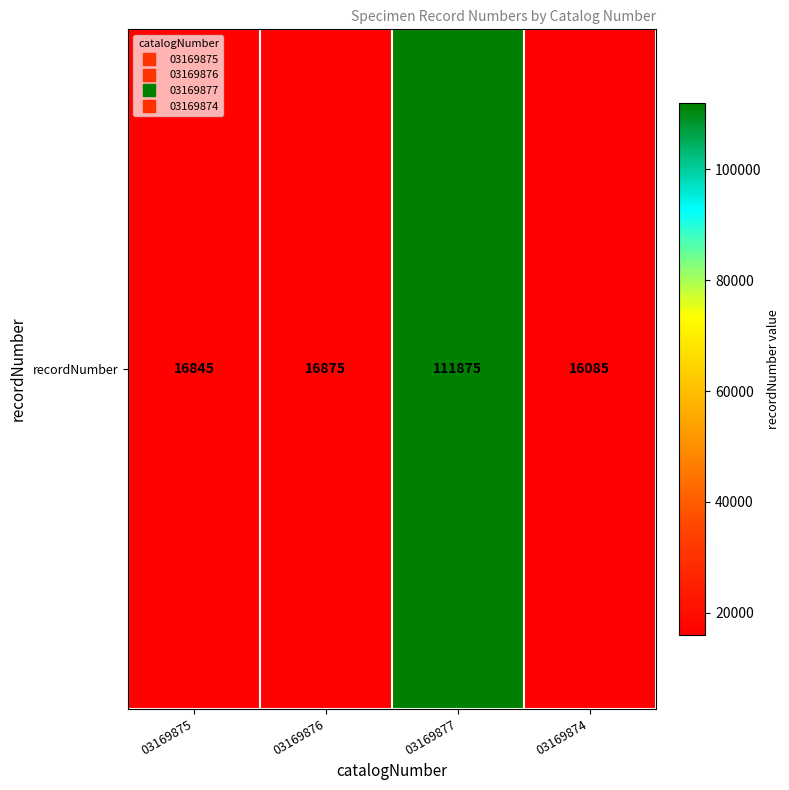

What is the sum of all values?

161680